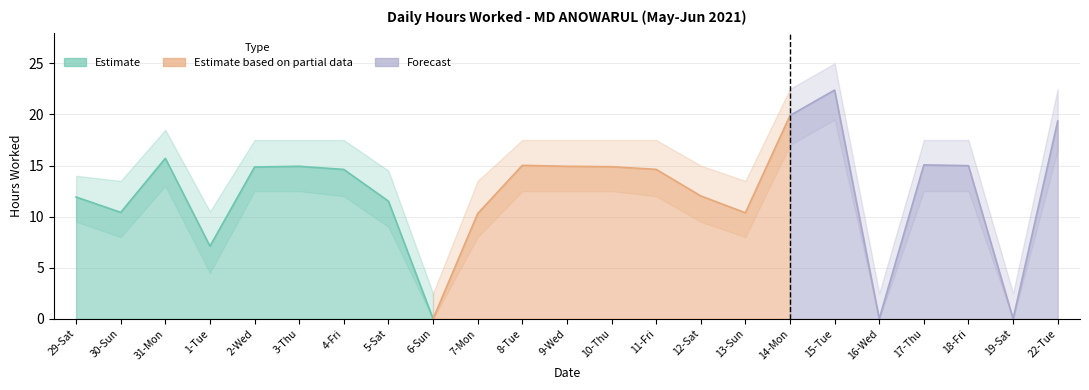

What position from the left is 3-Thu?

6